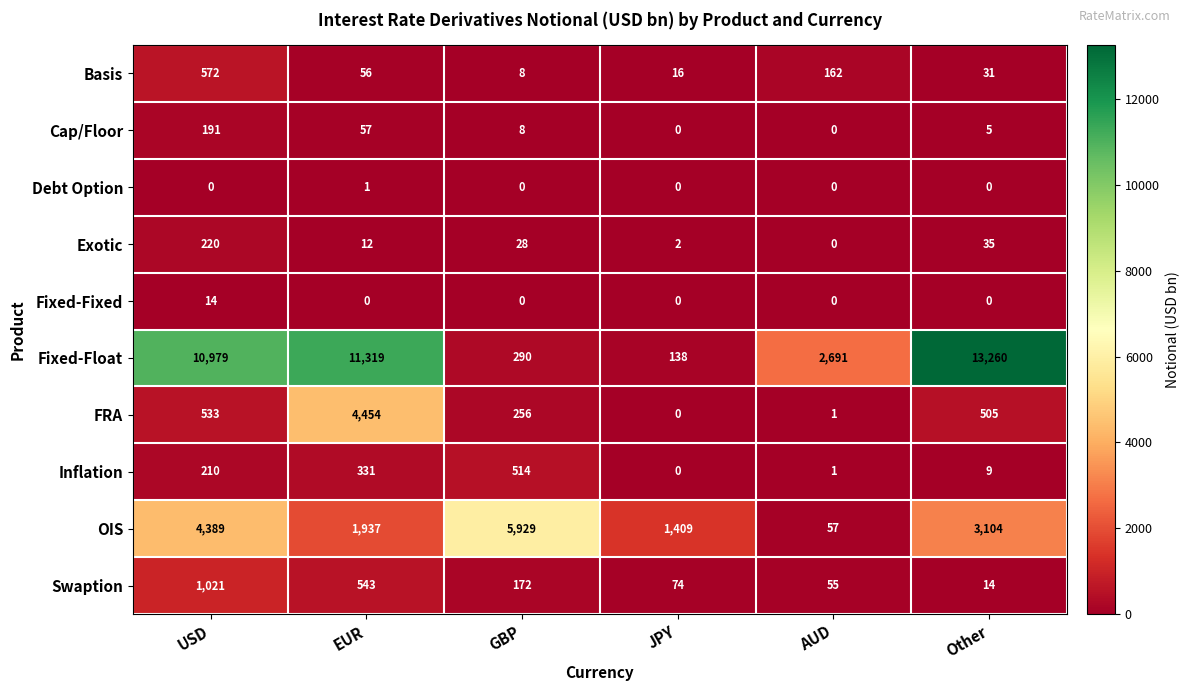

True or false: OIS has a value of 57 at AUD.

True